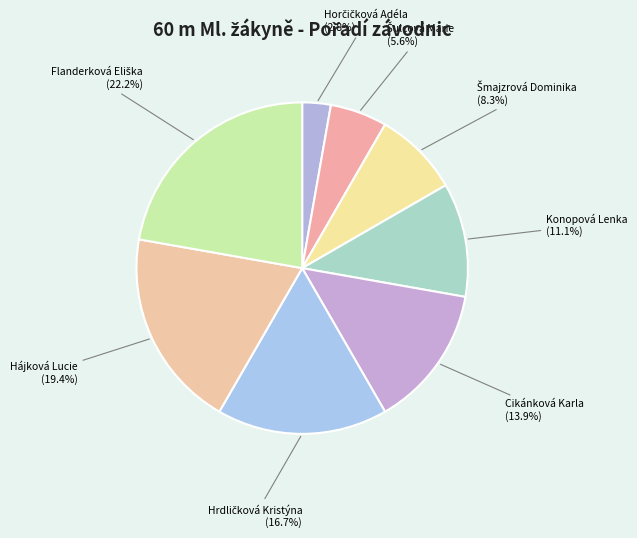

Is there a majority slice in this chart?

No